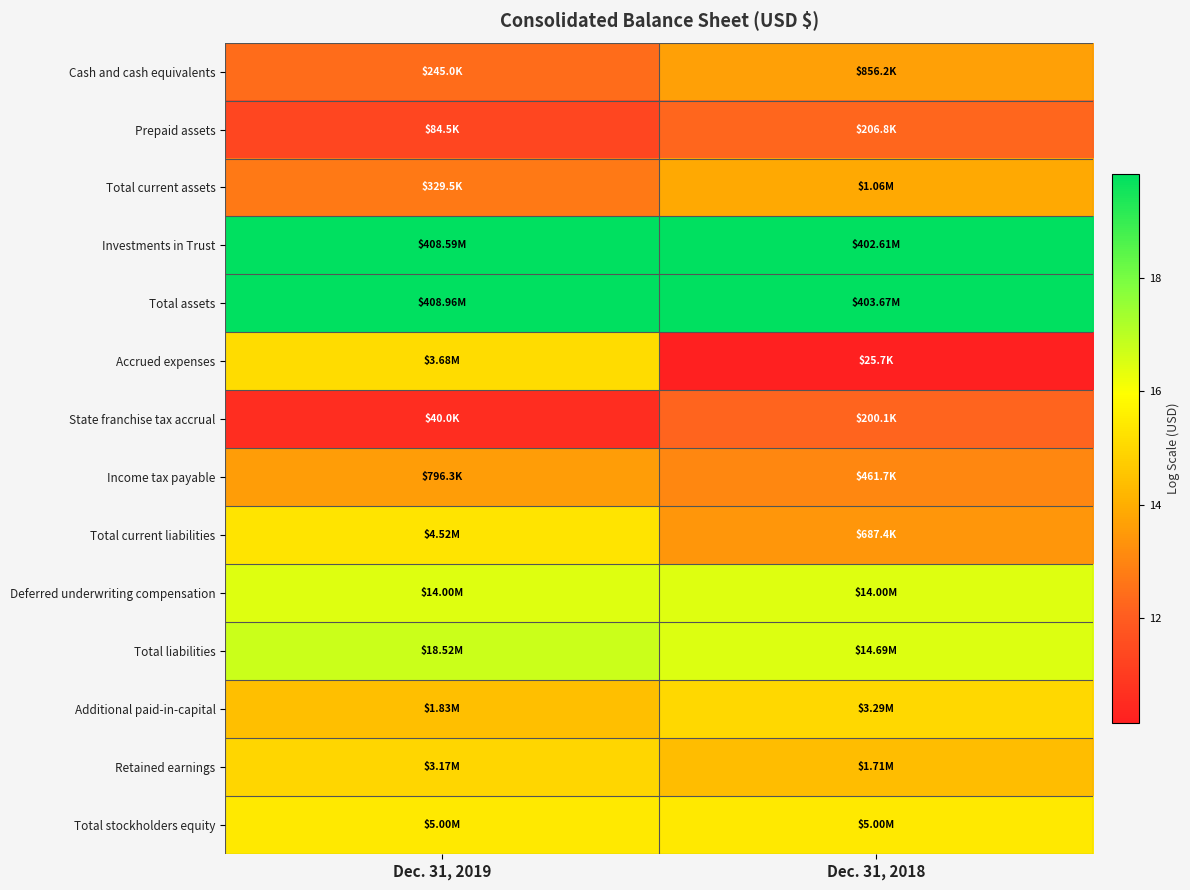

Reading right to left, transcribe all the data shown in this chart.

Cash and cash equivalents: Dec. 31, 2018=13.7	Dec. 31, 2019=12.4
Prepaid assets: Dec. 31, 2018=12.2	Dec. 31, 2019=11.3
Total current assets: Dec. 31, 2018=13.9	Dec. 31, 2019=12.7
Investments in Trust: Dec. 31, 2018=19.8	Dec. 31, 2019=19.8
Total assets: Dec. 31, 2018=19.8	Dec. 31, 2019=19.8
Accrued expenses: Dec. 31, 2018=10.2	Dec. 31, 2019=15.1
State franchise tax accrual: Dec. 31, 2018=12.2	Dec. 31, 2019=10.6
Income tax payable: Dec. 31, 2018=13.0	Dec. 31, 2019=13.6
Total current liabilities: Dec. 31, 2018=13.4	Dec. 31, 2019=15.3
Deferred underwriting compensation: Dec. 31, 2018=16.5	Dec. 31, 2019=16.5
Total liabilities: Dec. 31, 2018=16.5	Dec. 31, 2019=16.7
Additional paid-in-capital: Dec. 31, 2018=15.0	Dec. 31, 2019=14.4
Retained earnings: Dec. 31, 2018=14.4	Dec. 31, 2019=15.0
Total stockholders equity: Dec. 31, 2018=15.4	Dec. 31, 2019=15.4